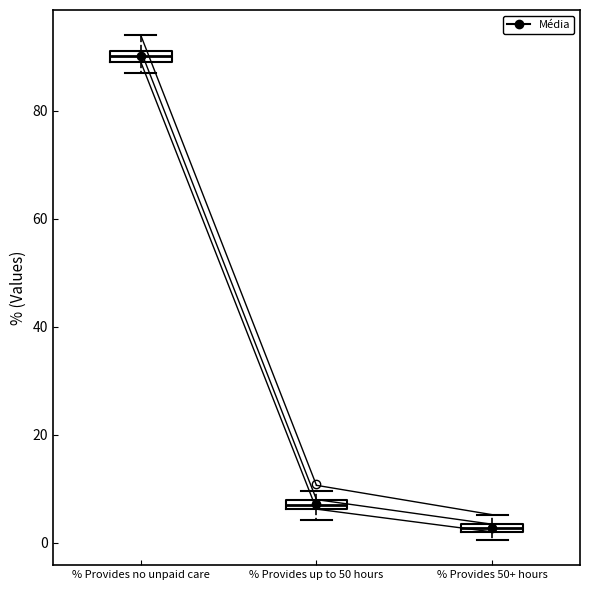

Which box has the highest median line?

% Provides no unpaid care